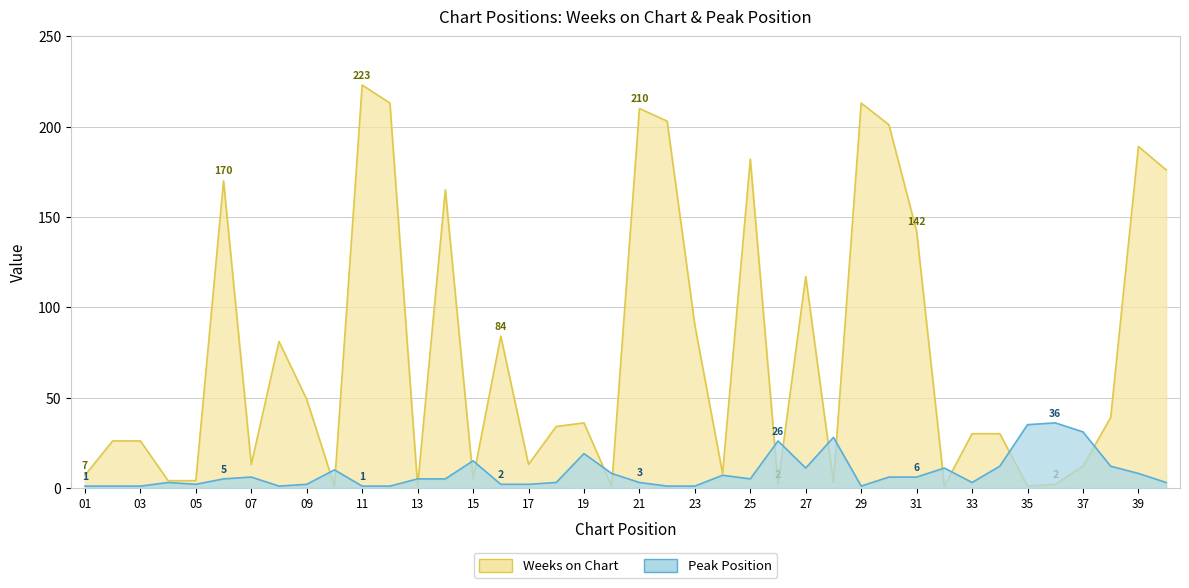

Does the chart have visible grid lines?

Yes